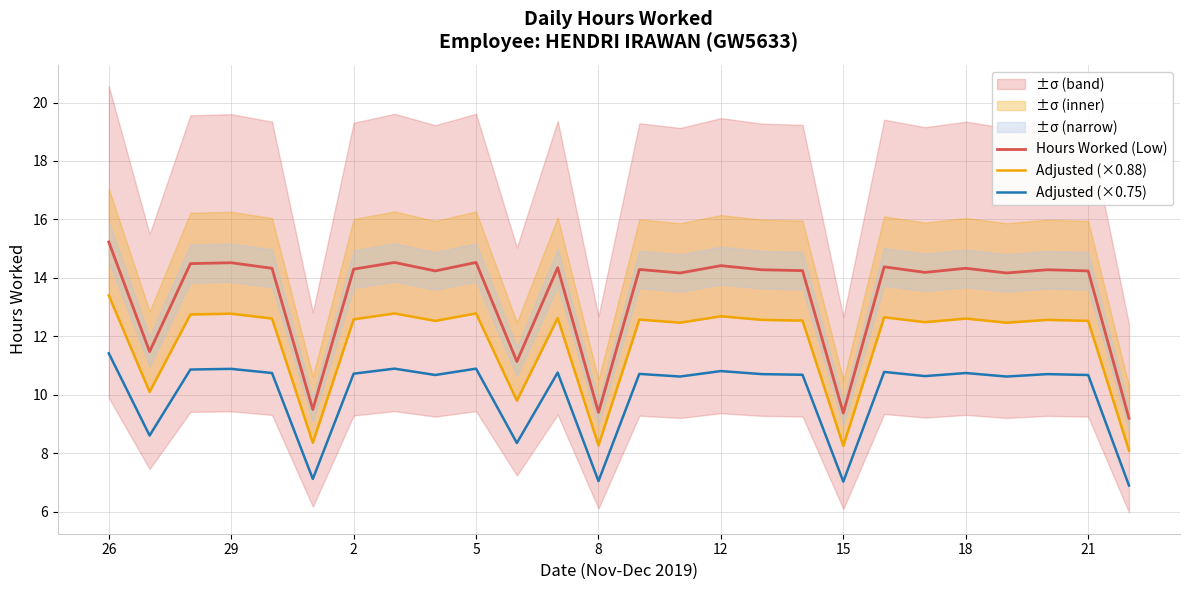

True or false: Hours Worked (Low) and Adjusted (×0.75) cross at least once.

False